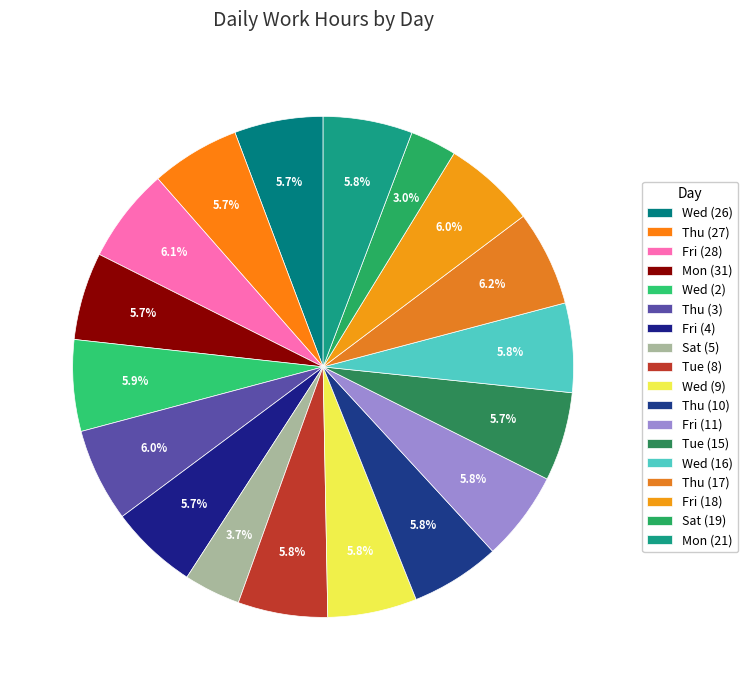

How many slices are in this pie chart?

18